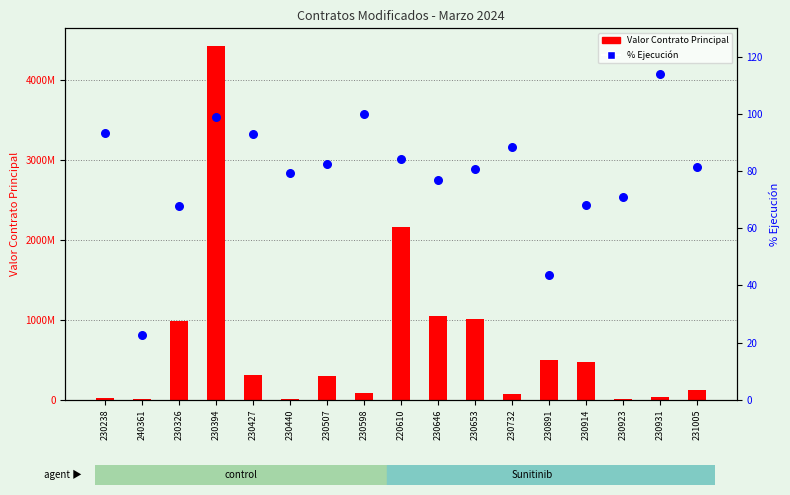

Is the value of Valor Contrato Principal at 231005 greater than the value of % Ejecución at 230653?

Yes